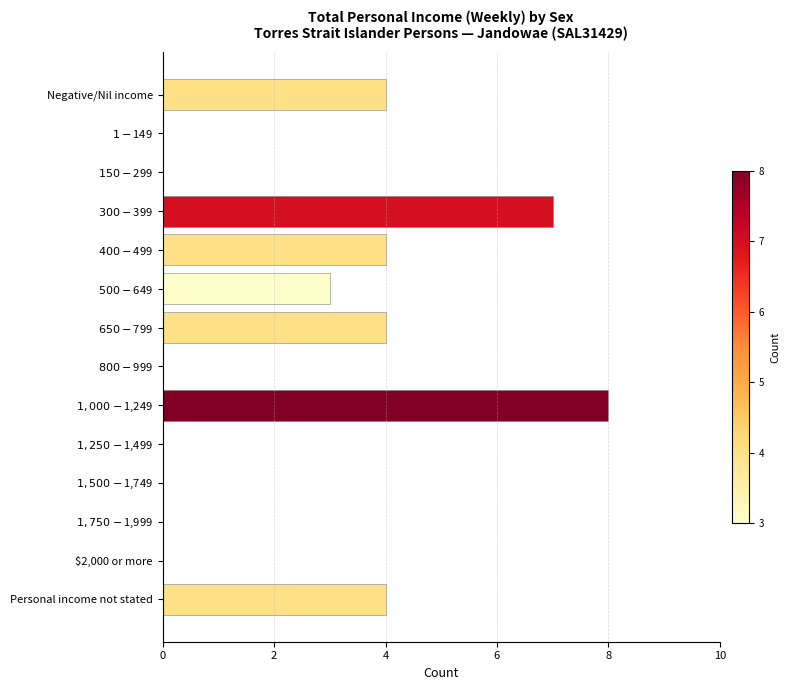

What is the sum of all values?

34